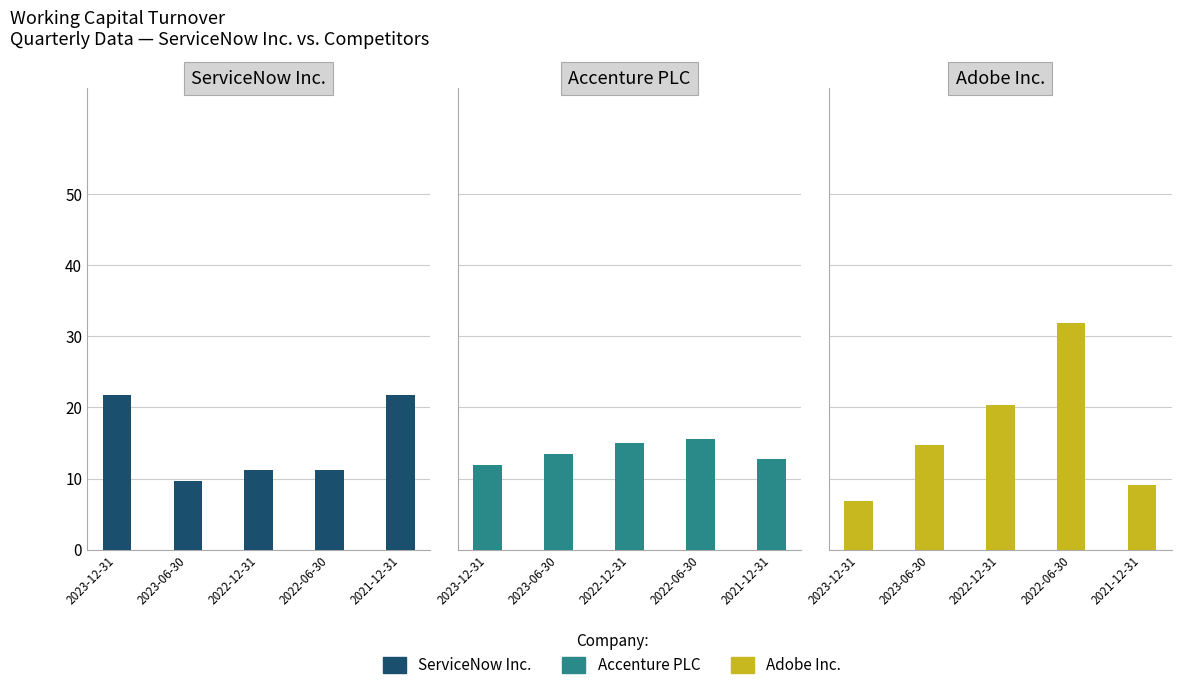

What is the difference between the Adobe Inc. values at 2021-12-31 and 2022-12-31?

11.2